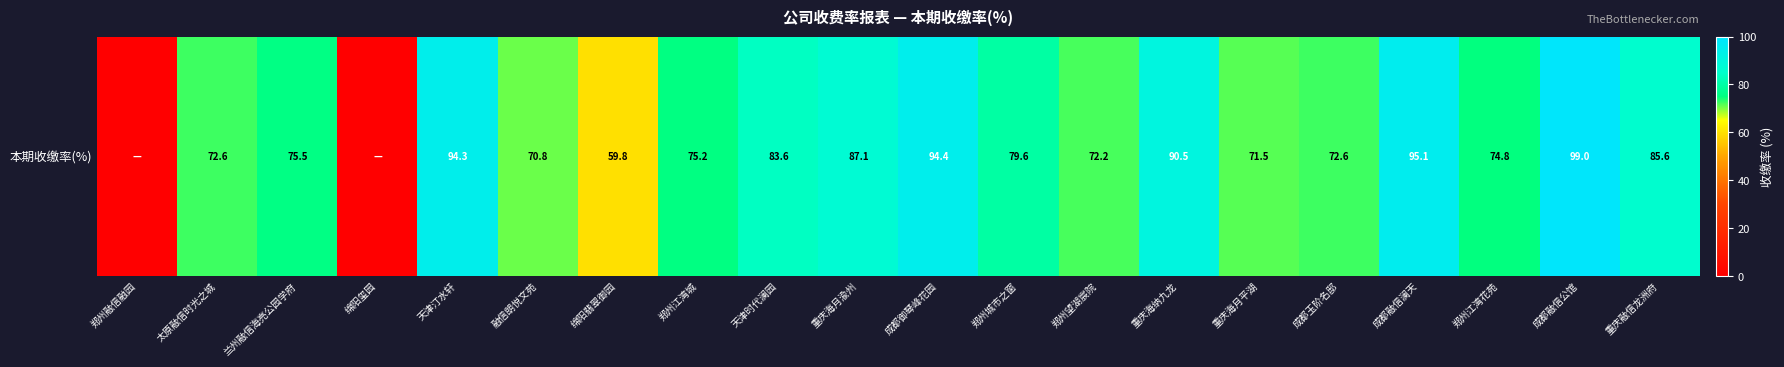

What is the difference between the maximum and minimum values?

99.0